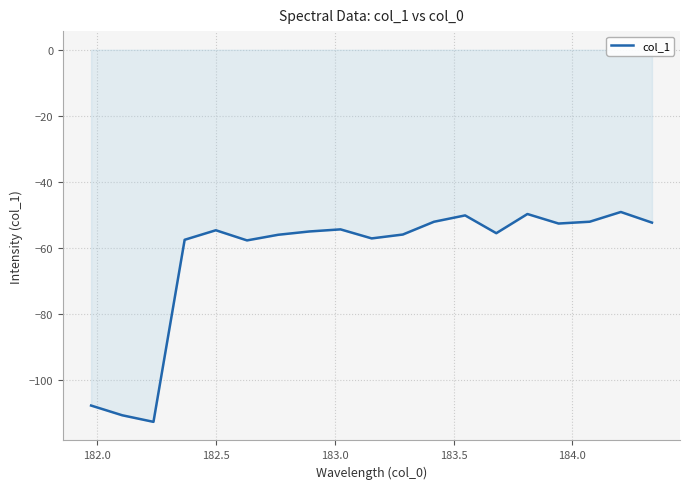

What is the difference between the maximum and minimum values?

63.6